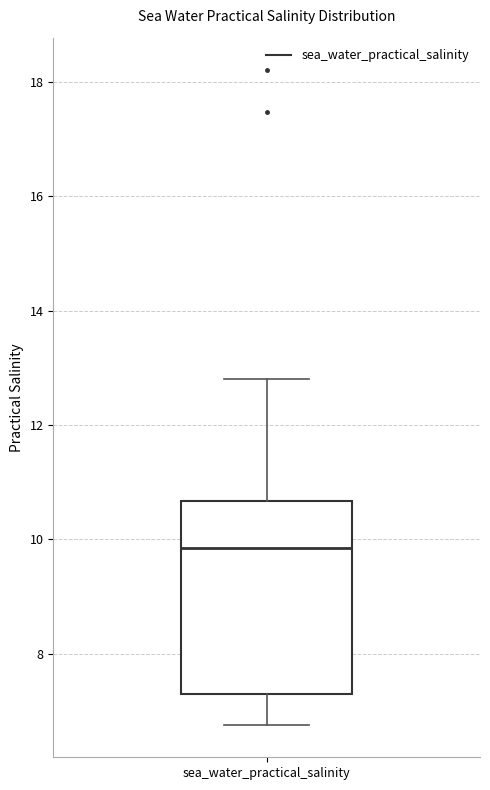

Where does the median line of the box for sea_water_practical_salinity sit on the y-axis? The values are not printed on the chart, so give them approximately, as read against the axis.

9.8